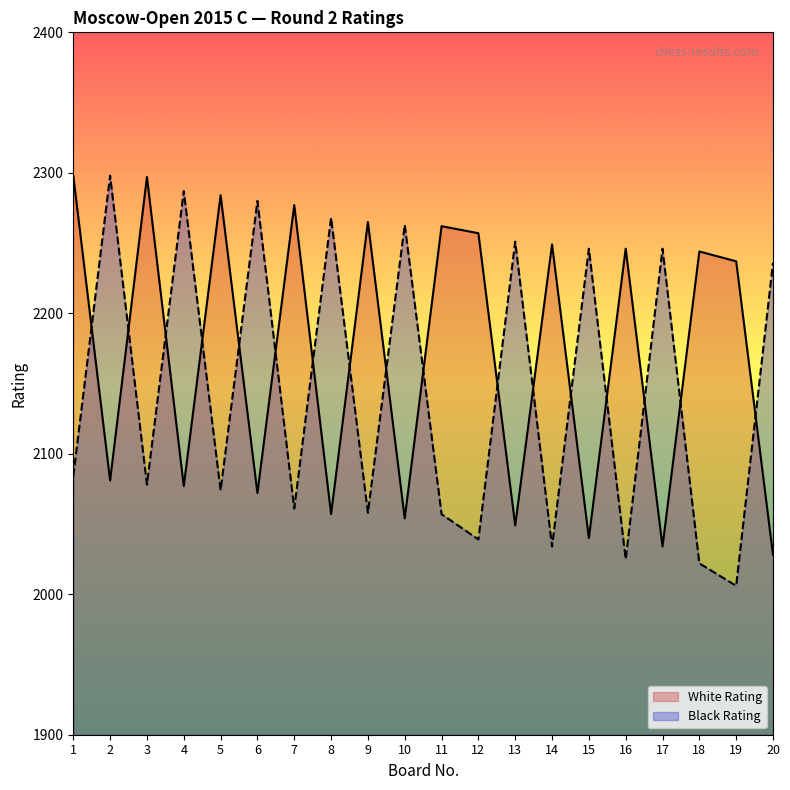

True or false: White Rating and Black Rating cross at least once.

True